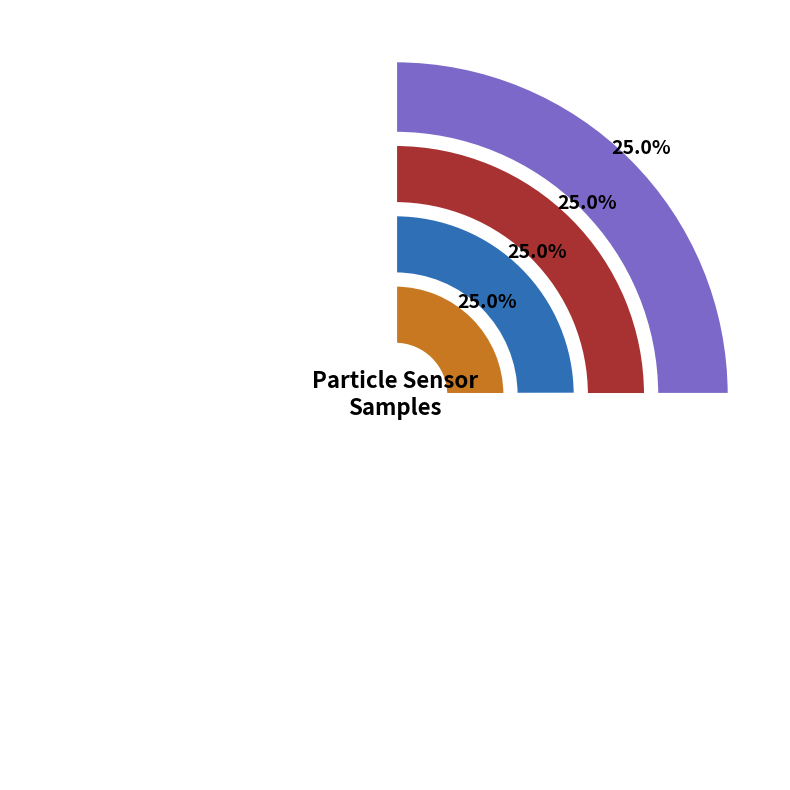

The 20031 slice represents 18% of the pie. True or false?

False